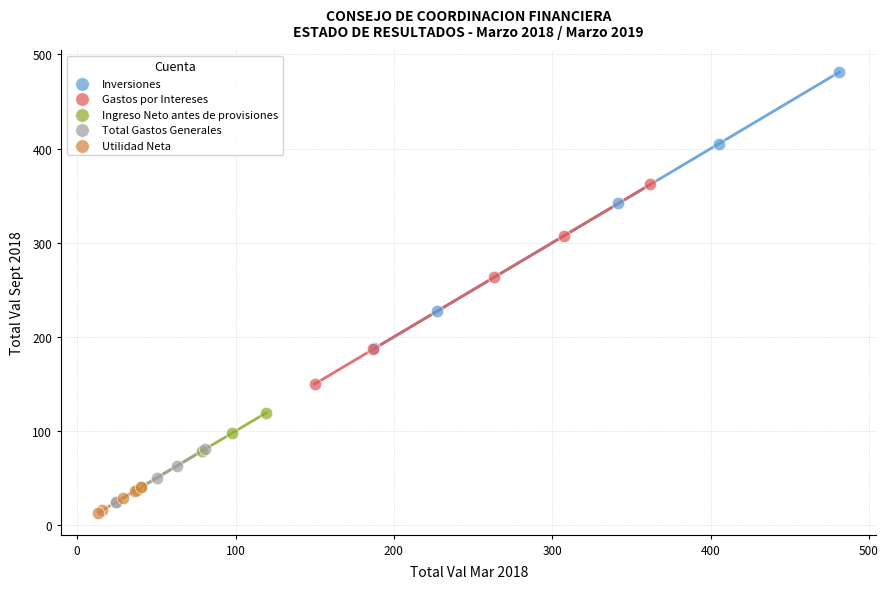

Which series reaches the maximum Y coordinate?

Inversiones